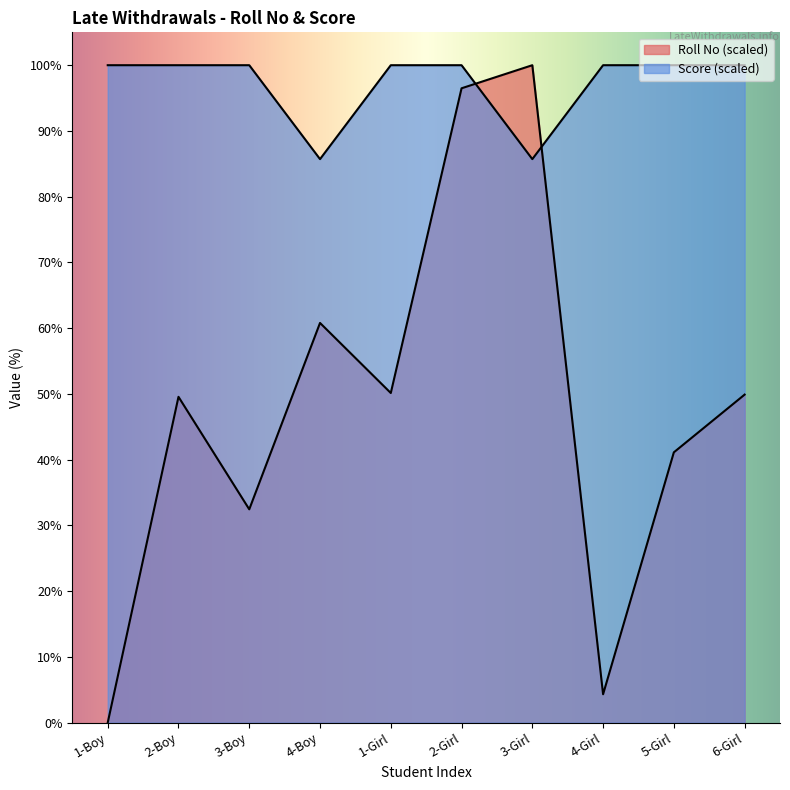

Which series has the largest range (max minus min)?

Roll Number